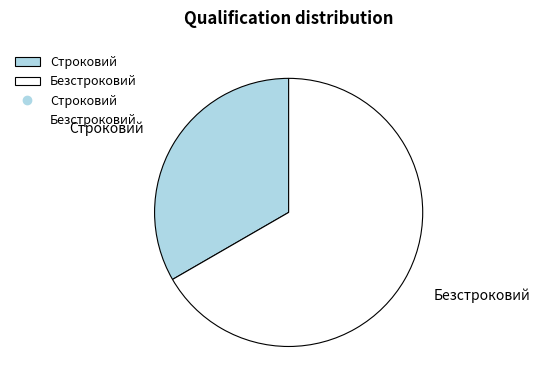

Which slice represents more than half of the pie?

Безстроковий